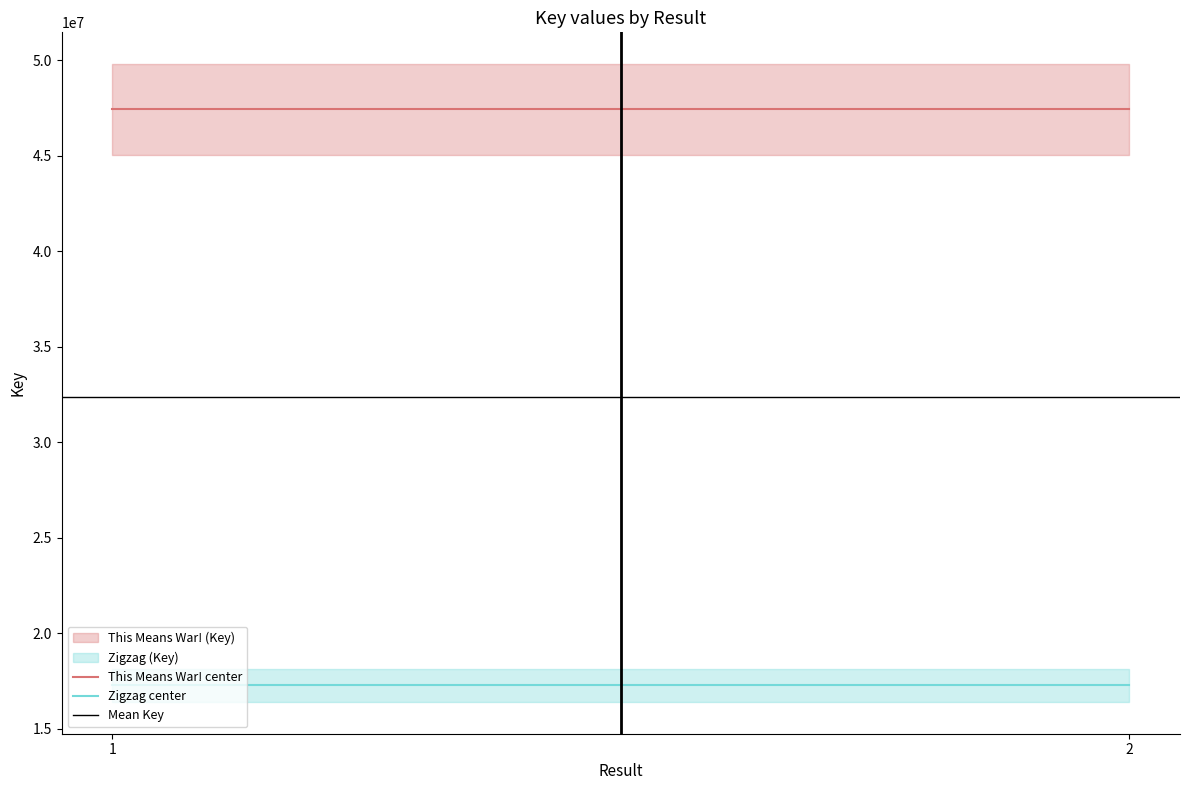

The value of Zigzag center at 1 is 26011824. True or false?

False